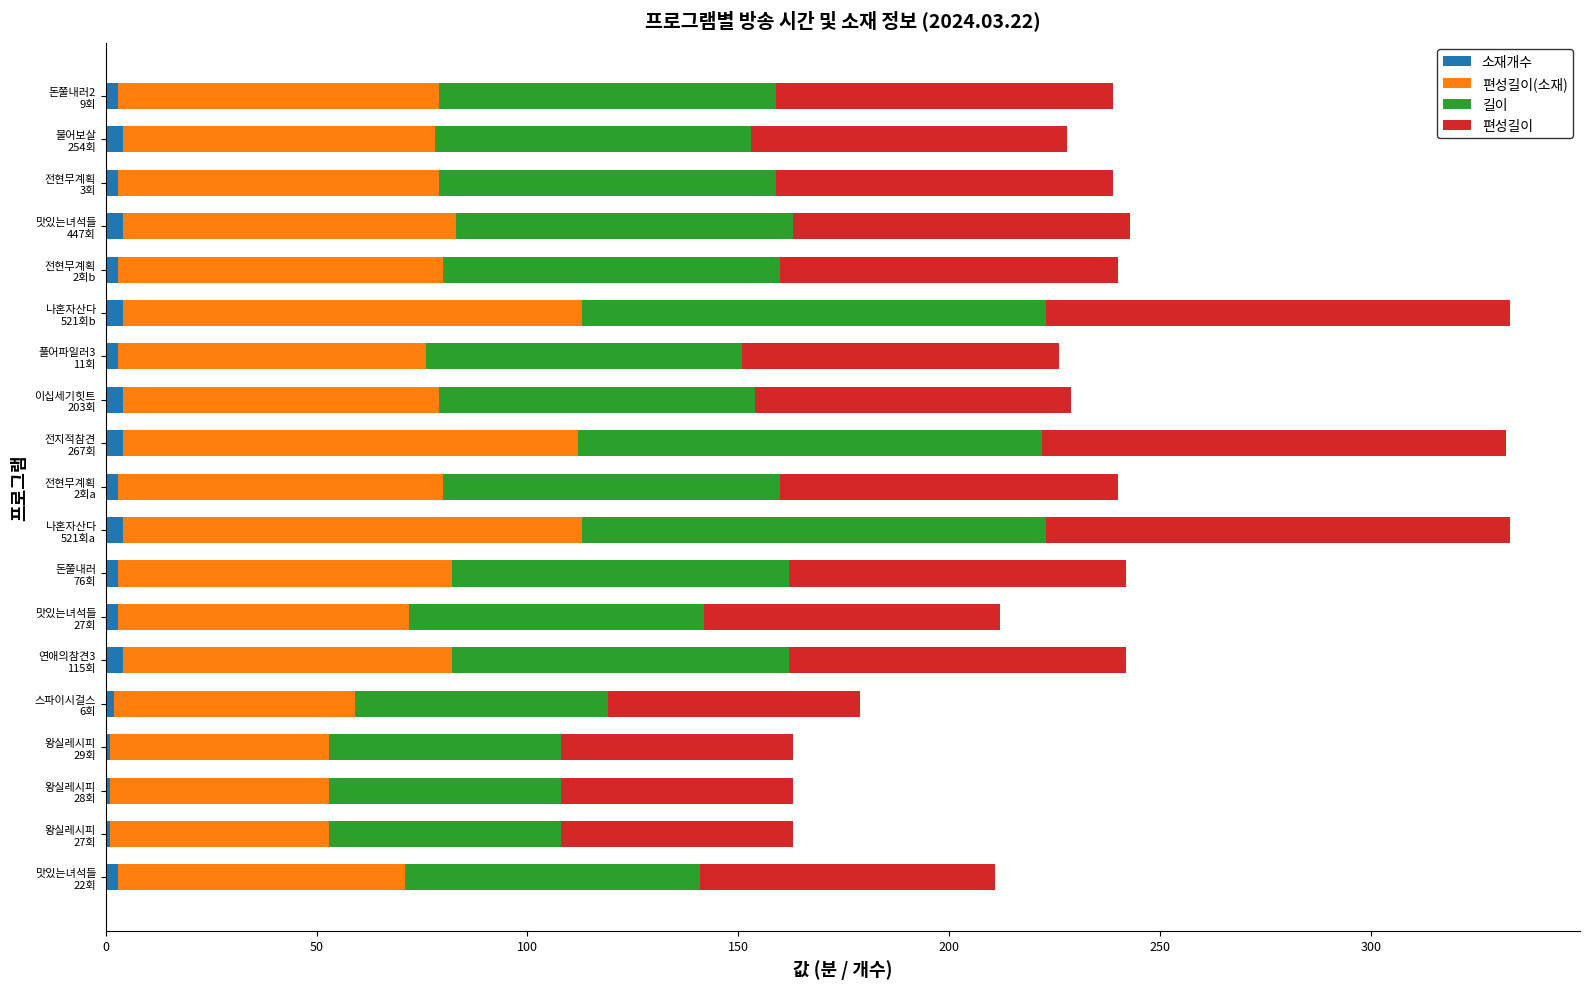

What is the sum of all 소재개수 values?

57